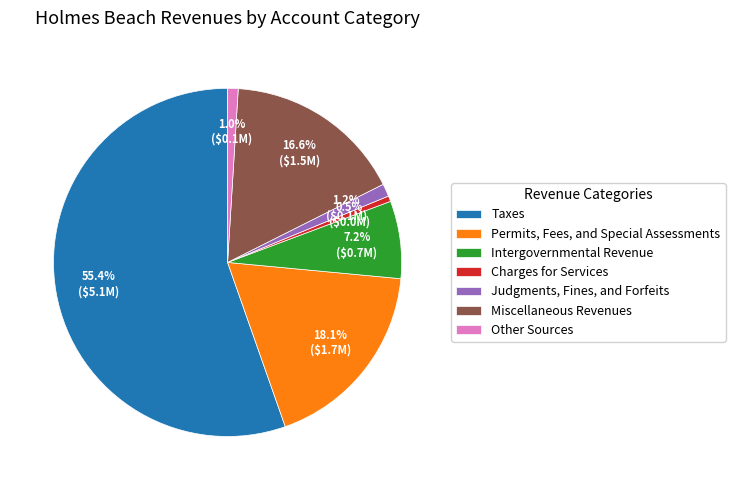

What is the ratio of the value at Permits, Fees, and Special Assessments to the value at Charges for Services?

34.8